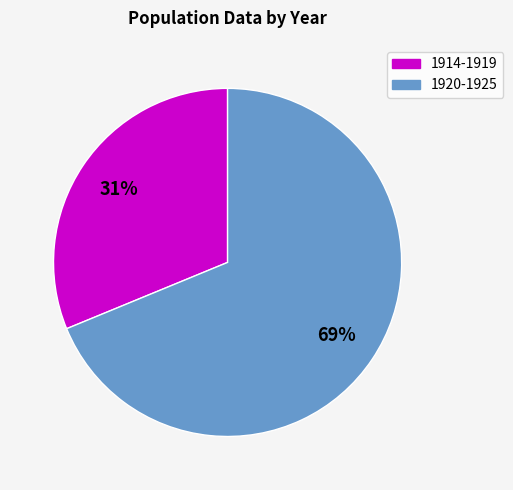

To the nearest percent, what is the average slice percentage?

50%